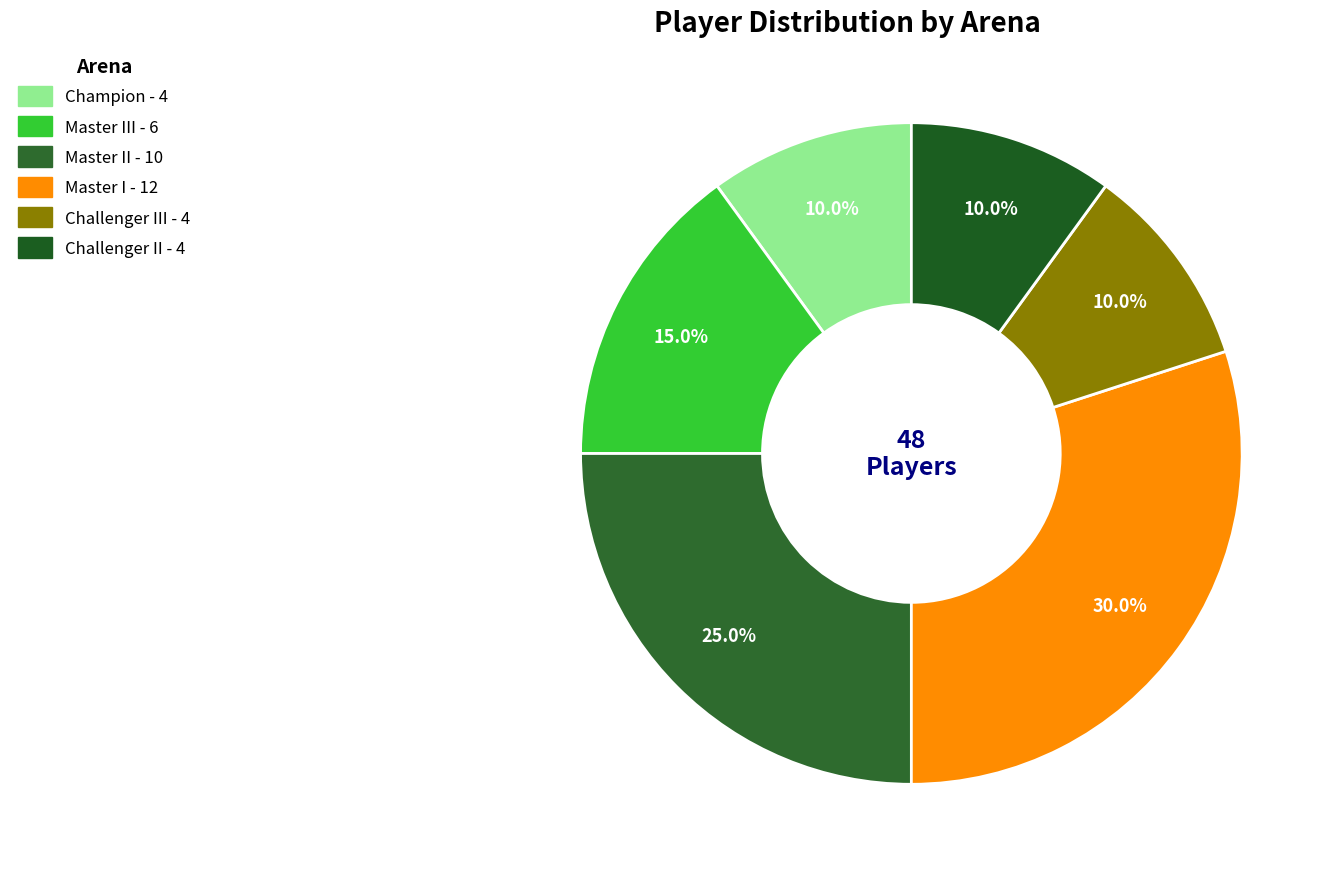

Count the number of slices in the pie.

6